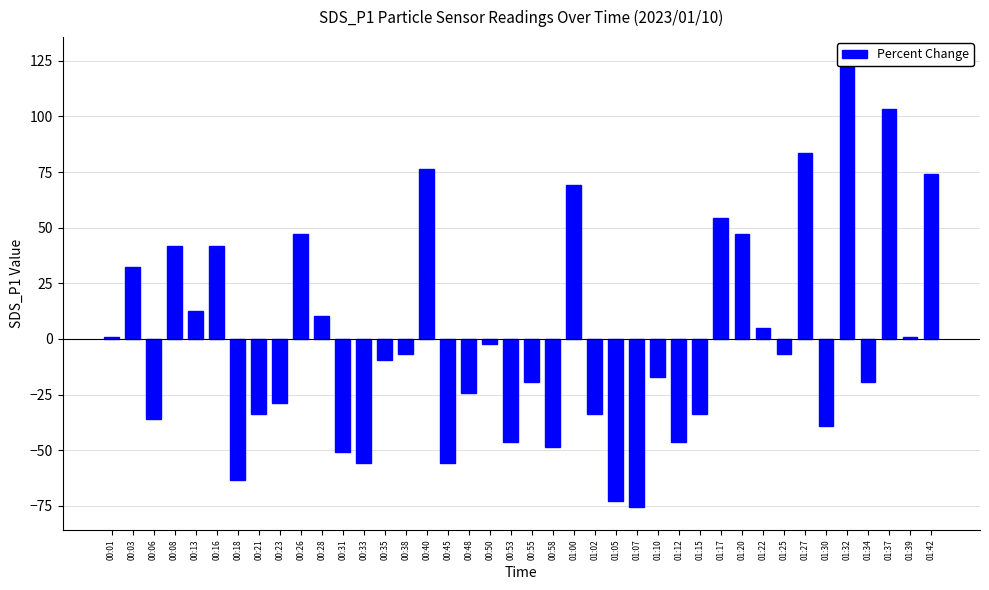

The value at 00:35 is -9.6. True or false?

True